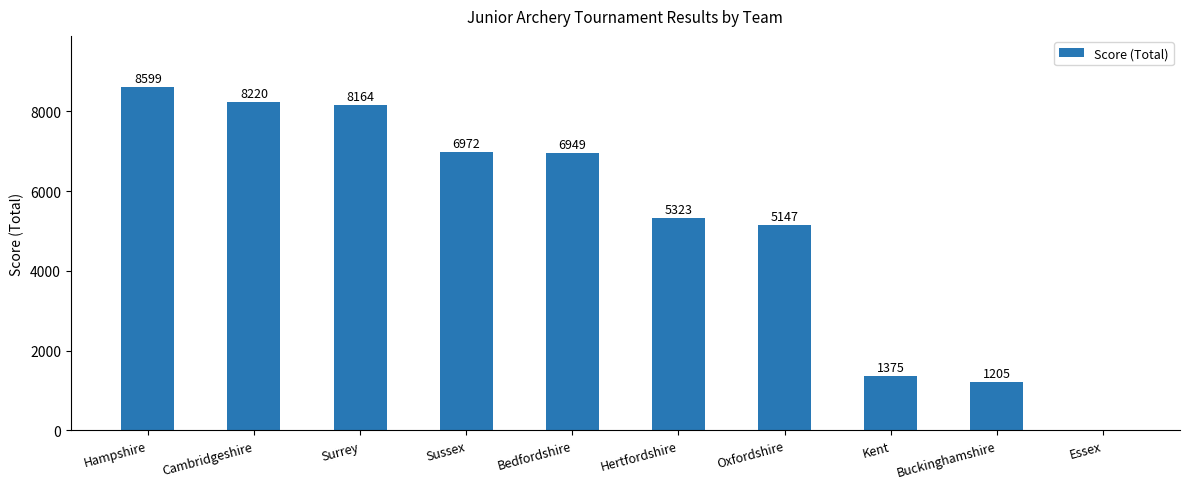

What value does the data have at Sussex?

6972